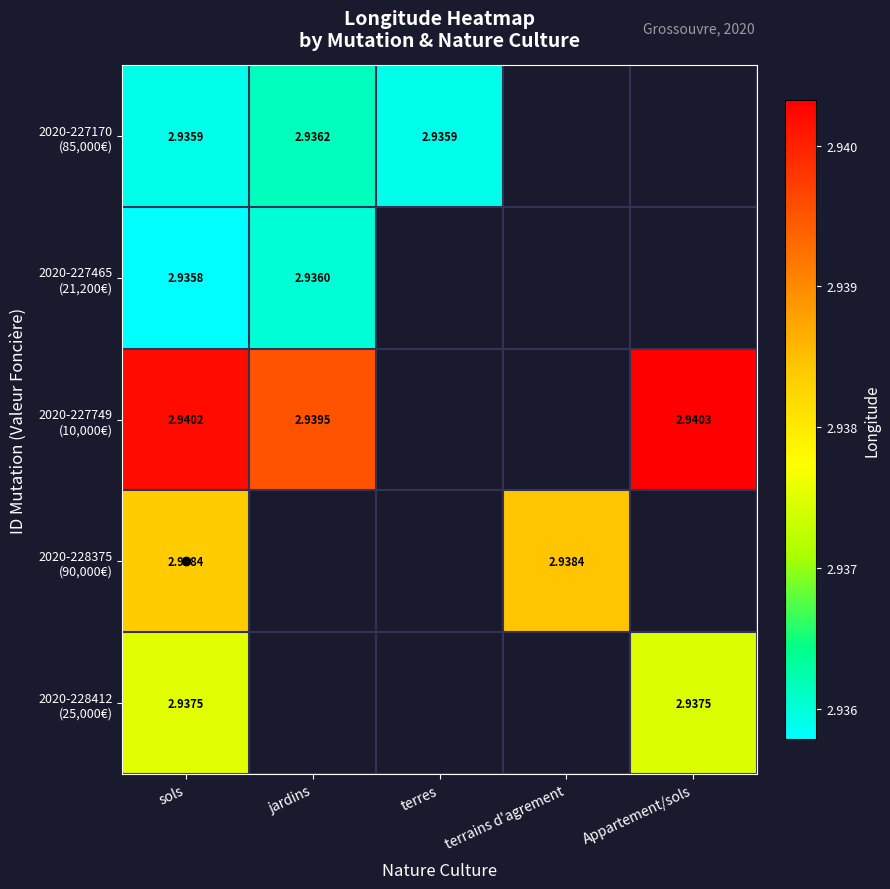

How many series are shown in this chart?

5